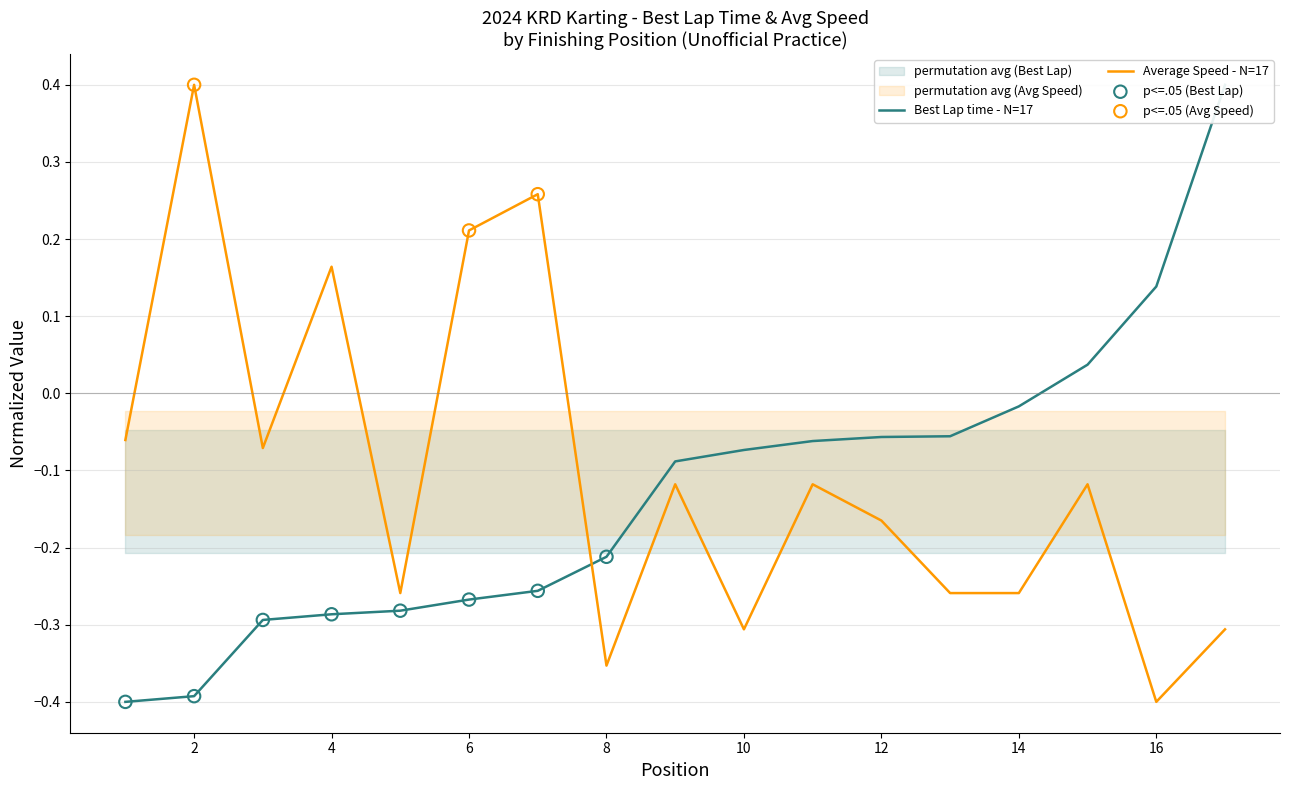

Which category has the lowest value in the Average Speed - N=17 series?

16